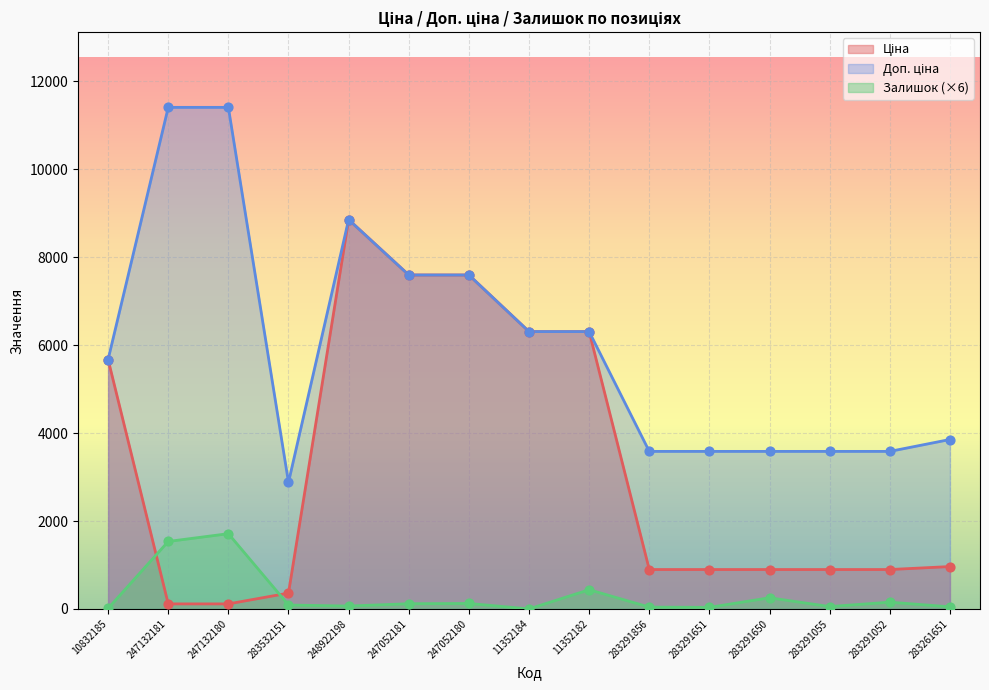

Which series reaches the minimum Y coordinate?

Залишок